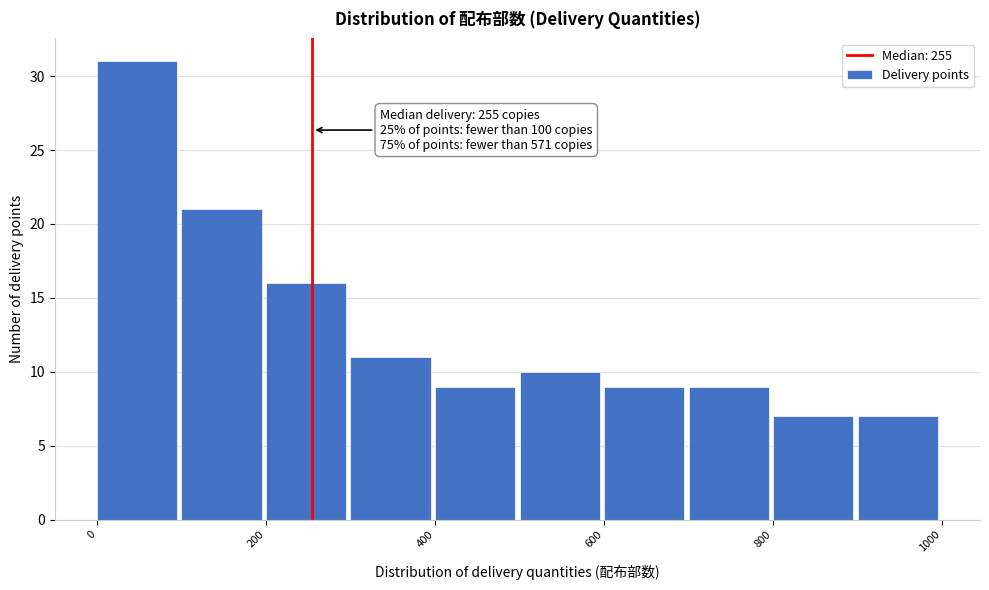

Which range on the x-axis has the tallest bar?

0 to 100